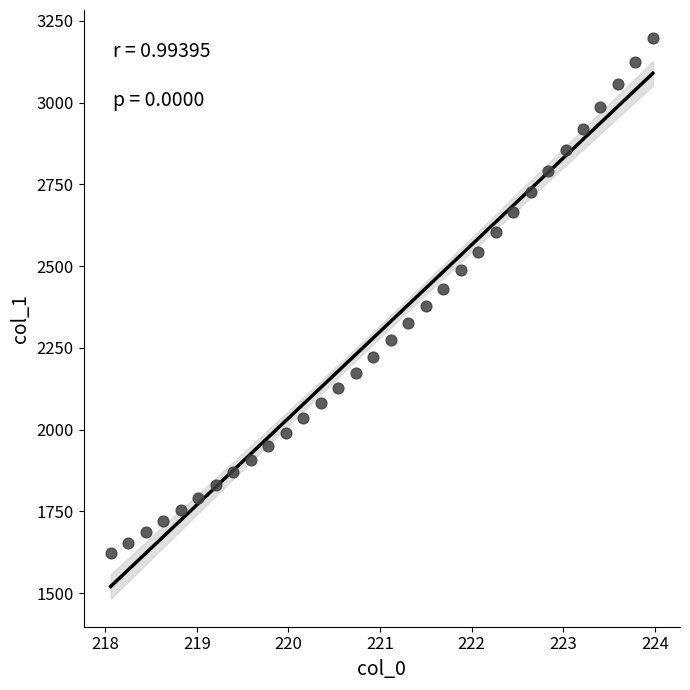

What is the range of Y values (max minus min)?

1574.7